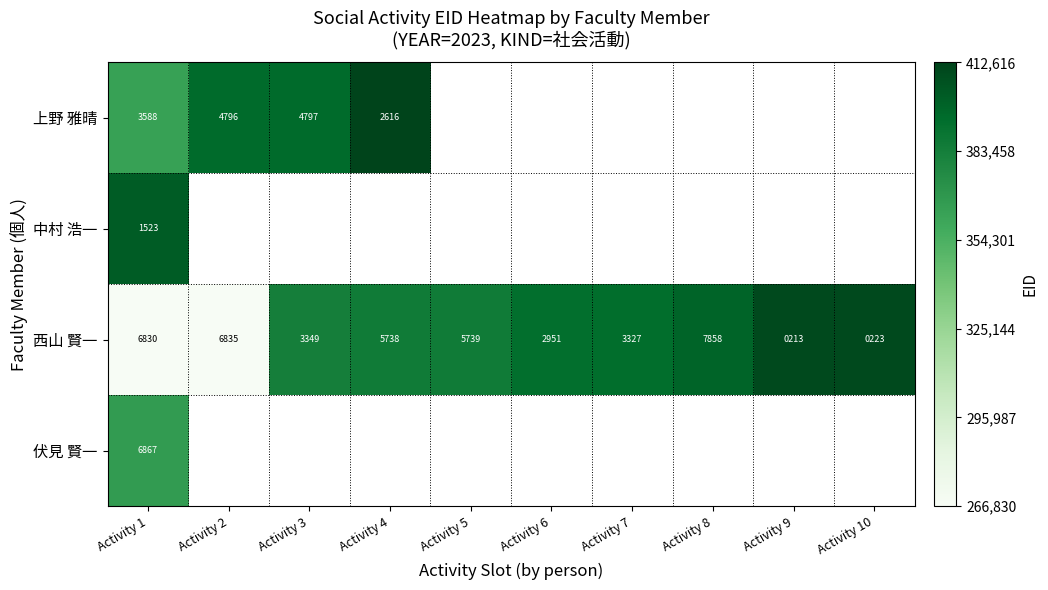

Is it true that 上野 雅晴 equals 5572 at Activity 1?

False